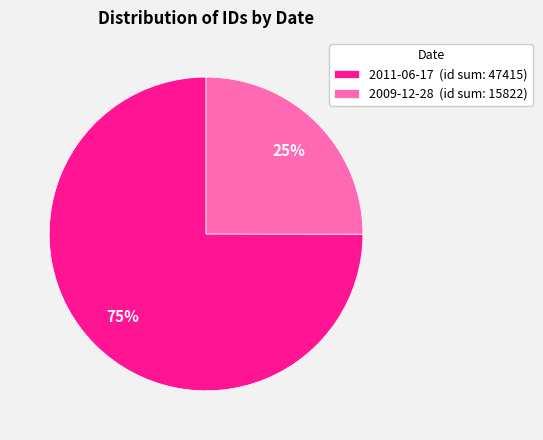

Is the sum of 2011-06-17 (id sum: 47415) and 2009-12-28 (id sum: 15822) greater than half?

Yes